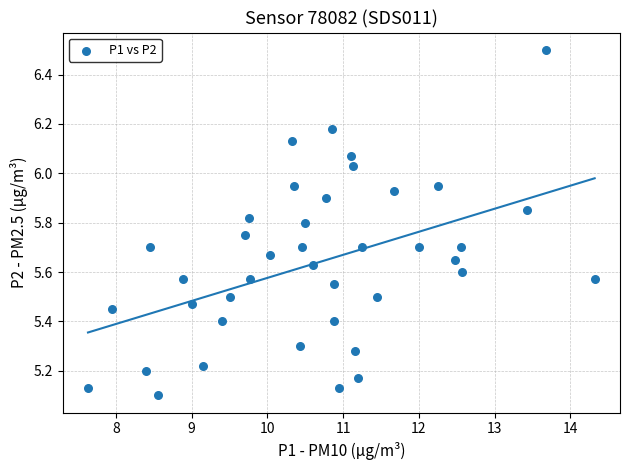

What is the range of X values (max minus min)?

6.7